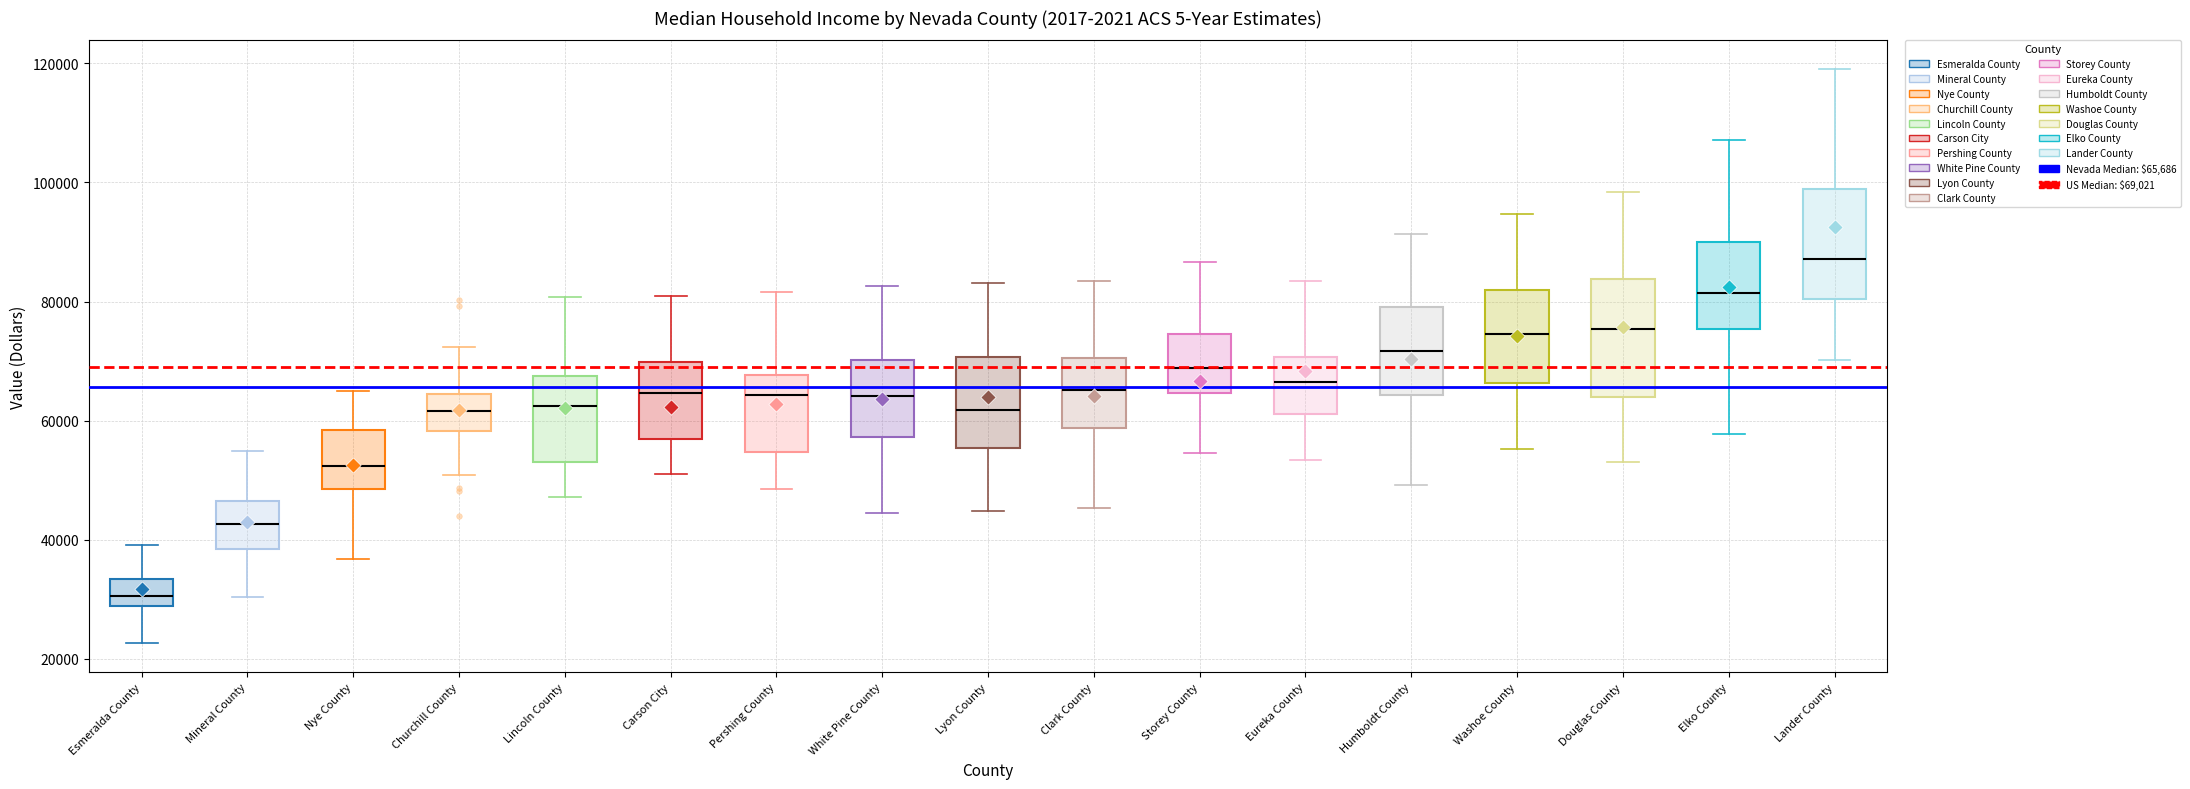

Reading left to right, transcribe this box plot: for each box, give where its median line is, the range the box spans, and where its two whiskers end, as read against the y-axis. The values are not printed on the chart, so give them approximately, as read against the axis.

Esmeralda County: median 30000, box 28000 to 34000, whiskers 22000 to 40000
Mineral County: median 42000, box 38000 to 46000, whiskers 30000 to 54000
Nye County: median 52000, box 48000 to 58000, whiskers 36000 to 64000
Churchill County: median 62000, box 58000 to 64000, whiskers 50000 to 72000
Lincoln County: median 62000, box 54000 to 68000, whiskers 48000 to 80000
Carson City: median 64000, box 56000 to 70000, whiskers 52000 to 80000
Pershing County: median 64000, box 54000 to 68000, whiskers 48000 to 82000
White Pine County: median 64000, box 58000 to 70000, whiskers 44000 to 82000
Lyon County: median 62000, box 56000 to 70000, whiskers 44000 to 84000
Clark County: median 66000, box 58000 to 70000, whiskers 46000 to 84000
Storey County: median 68000, box 64000 to 74000, whiskers 54000 to 86000
Eureka County: median 66000, box 62000 to 70000, whiskers 54000 to 84000
Humboldt County: median 72000, box 64000 to 80000, whiskers 50000 to 92000
Washoe County: median 74000, box 66000 to 82000, whiskers 56000 to 94000
Douglas County: median 76000, box 64000 to 84000, whiskers 52000 to 98000
Elko County: median 82000, box 76000 to 90000, whiskers 58000 to 108000
Lander County: median 88000, box 80000 to 98000, whiskers 70000 to 120000